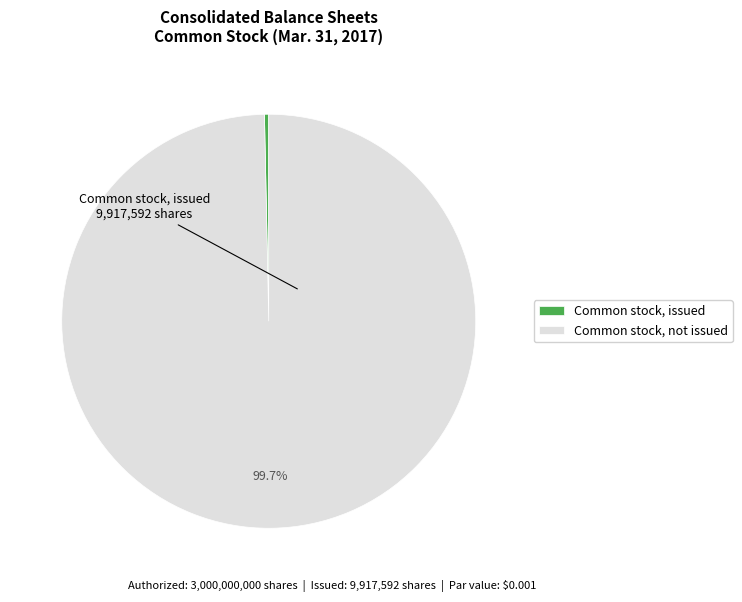

Does any single category account for the majority?

Yes